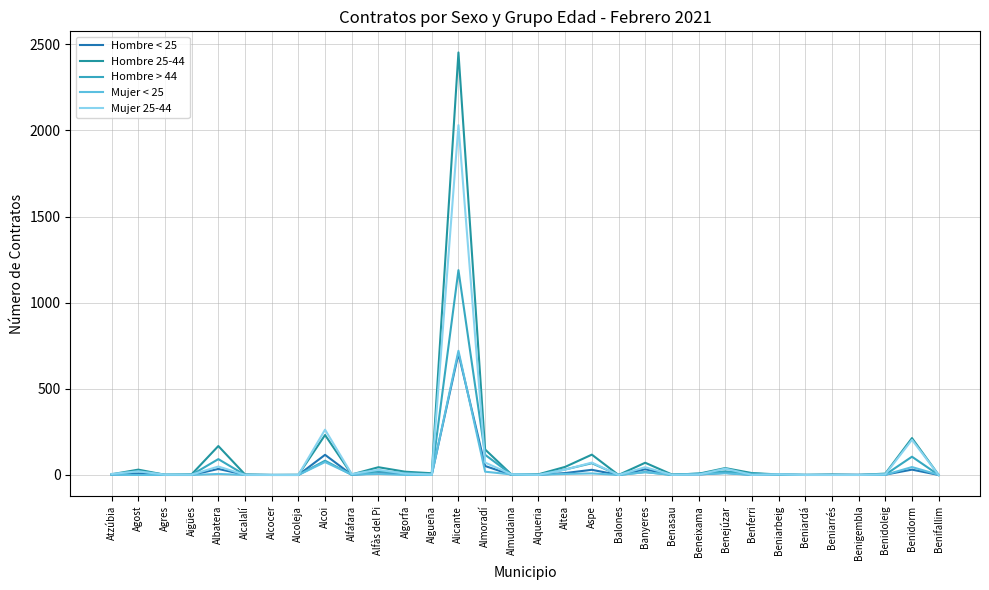

Does the chart have visible grid lines?

Yes